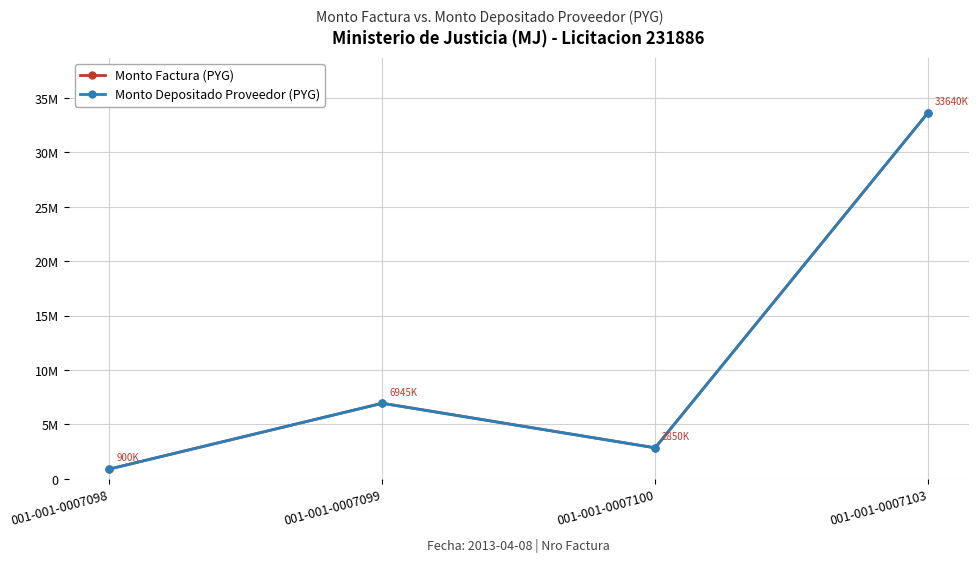

In Monto Factura (PYG), how many points are lower than both neighbors (excluding endpoints)?

1